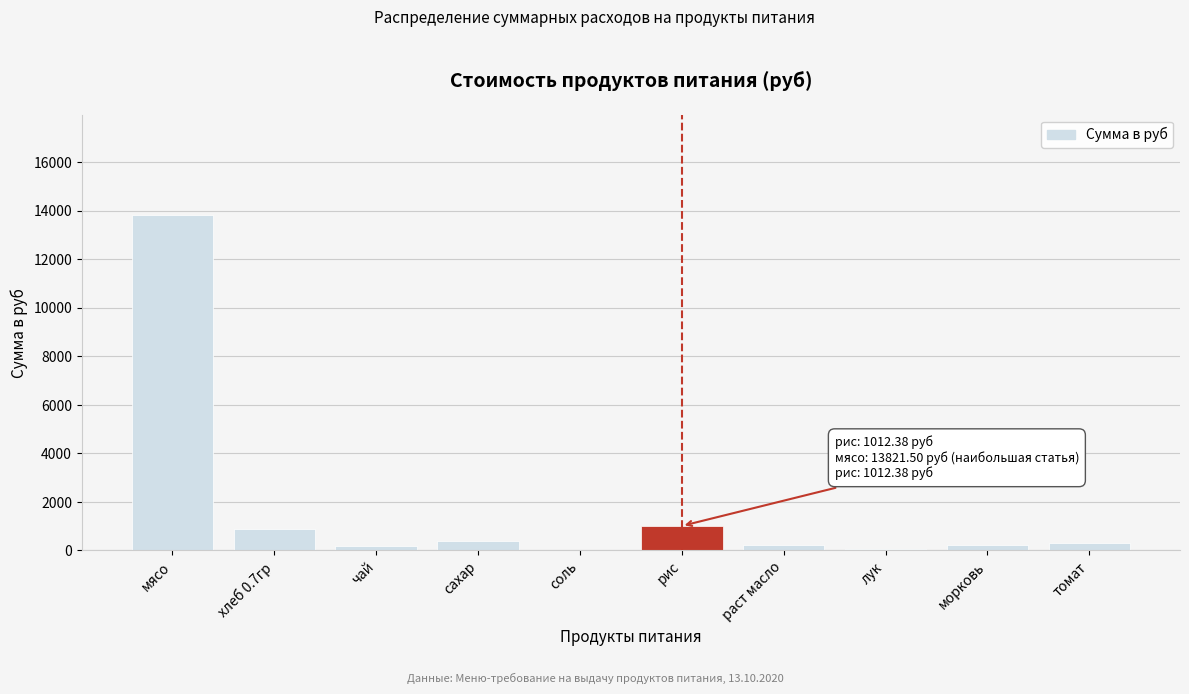

What is the greatest value displayed?

13821.5